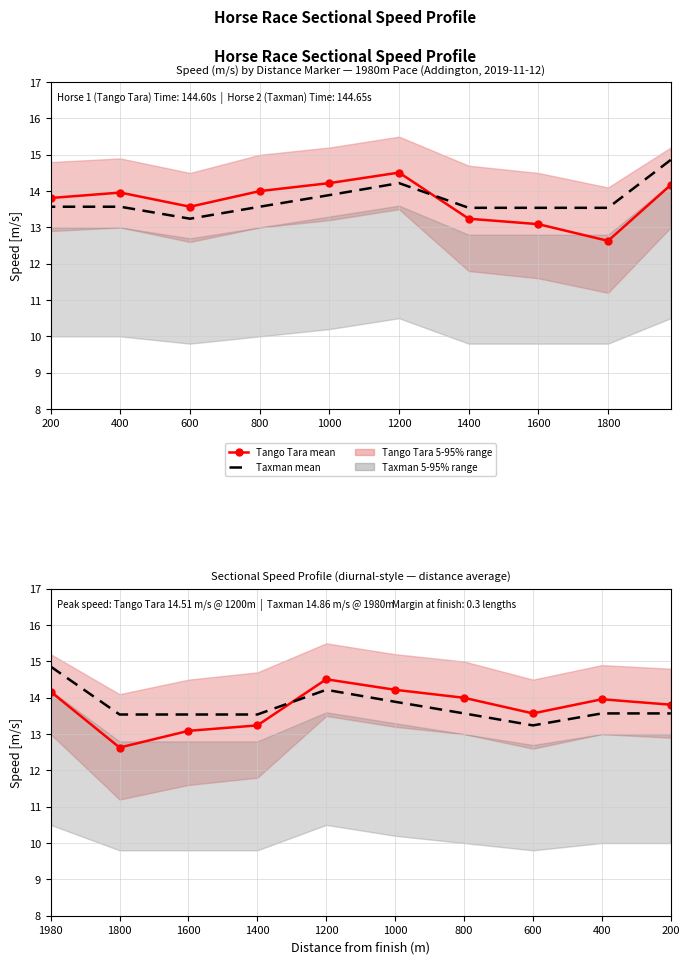

True or false: Tango Tara mean and Taxman mean intersect in this chart.

True